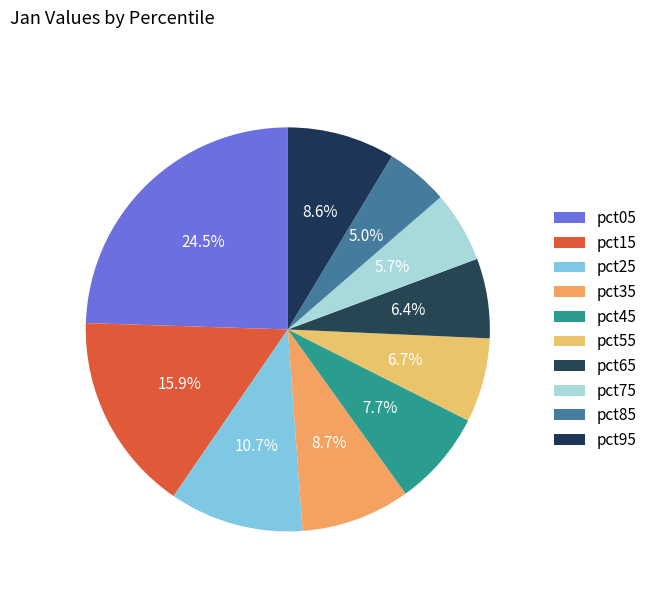

How many slices are in this pie chart?

10